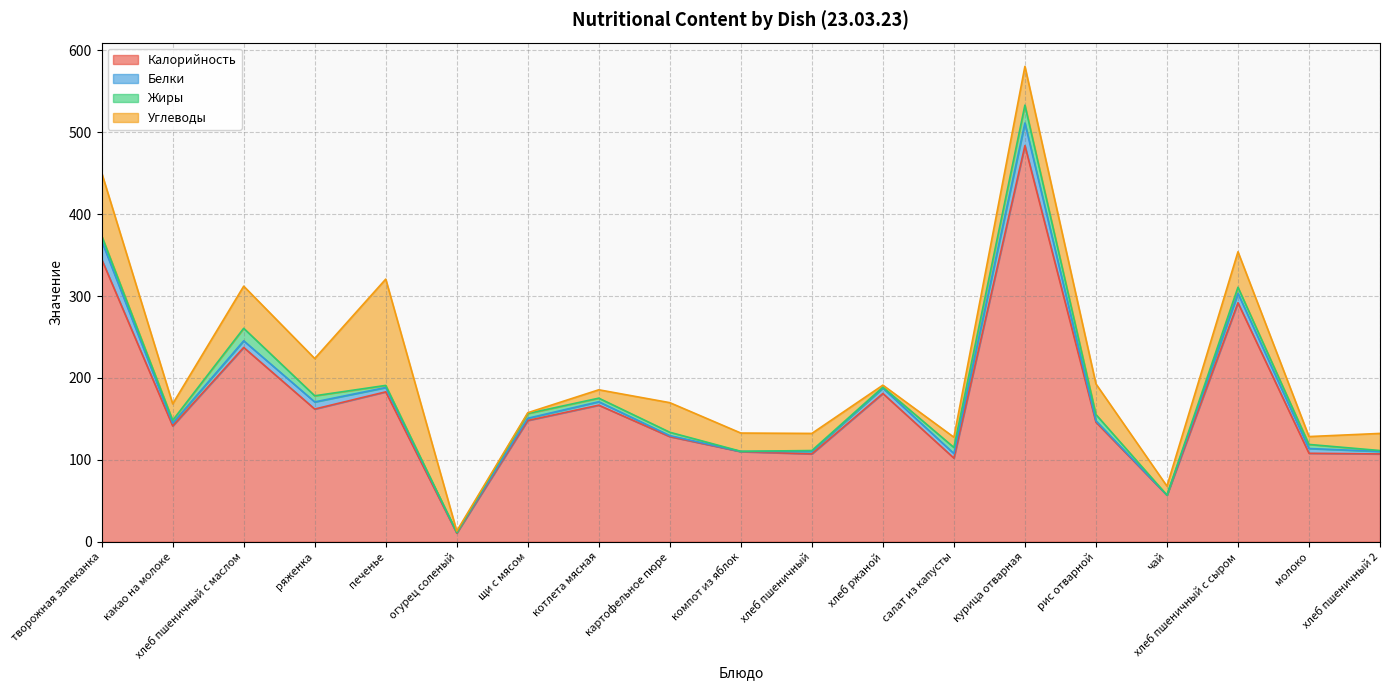

Is it true that Жиры equals 2.1 at хлеб ржаной?

False